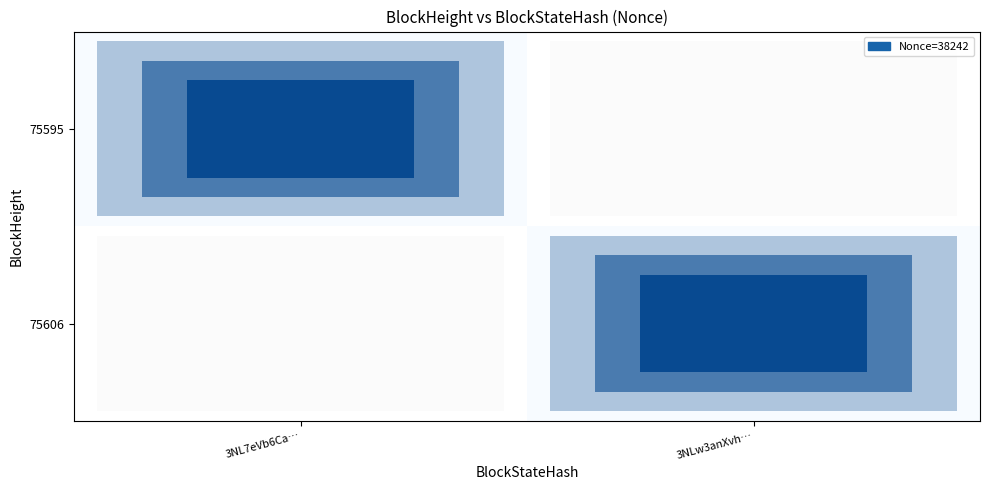

What value does the 75595 series have at 3NL7eVb6Ca…?

38242.0